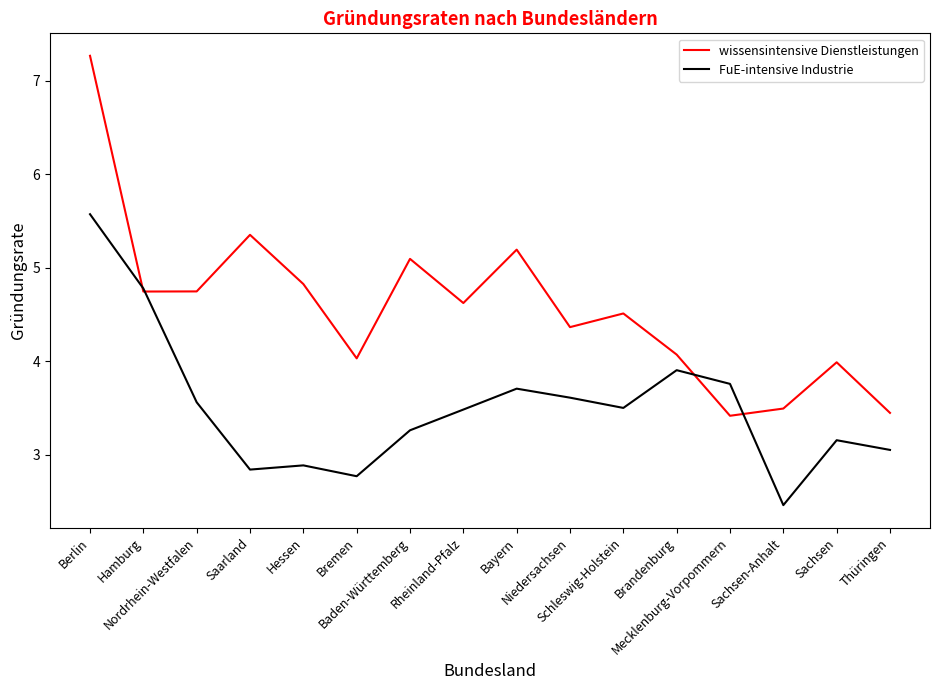

Read the wissensintensive Dienstleistungen value at Baden-Württemberg.

5.1